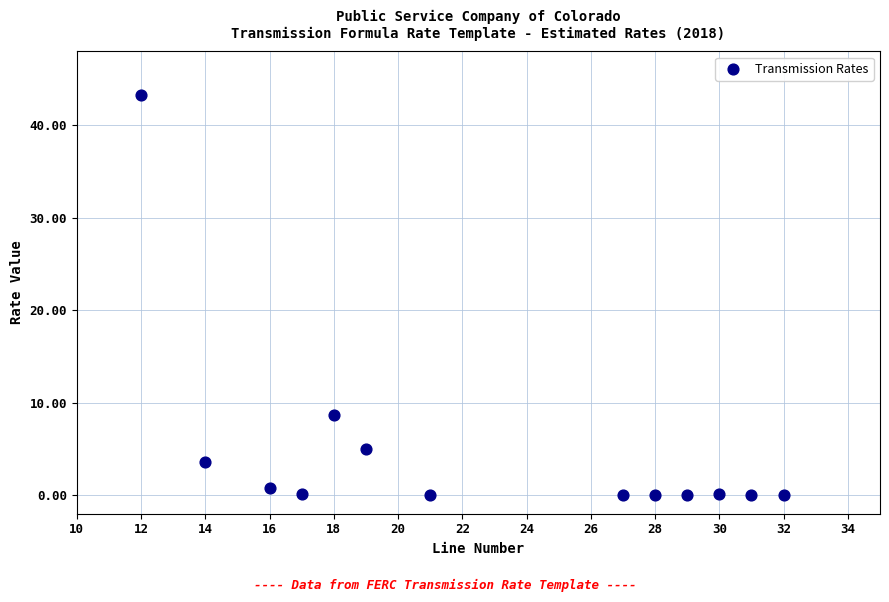

What is the range of Y values (max minus min)?

43.3